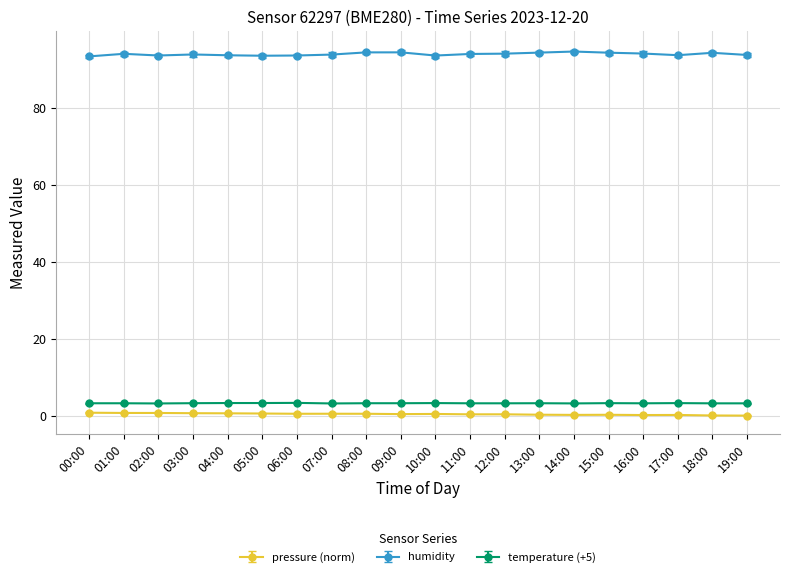

True or false: humidity has a value of 93.6 at 02:00.

True